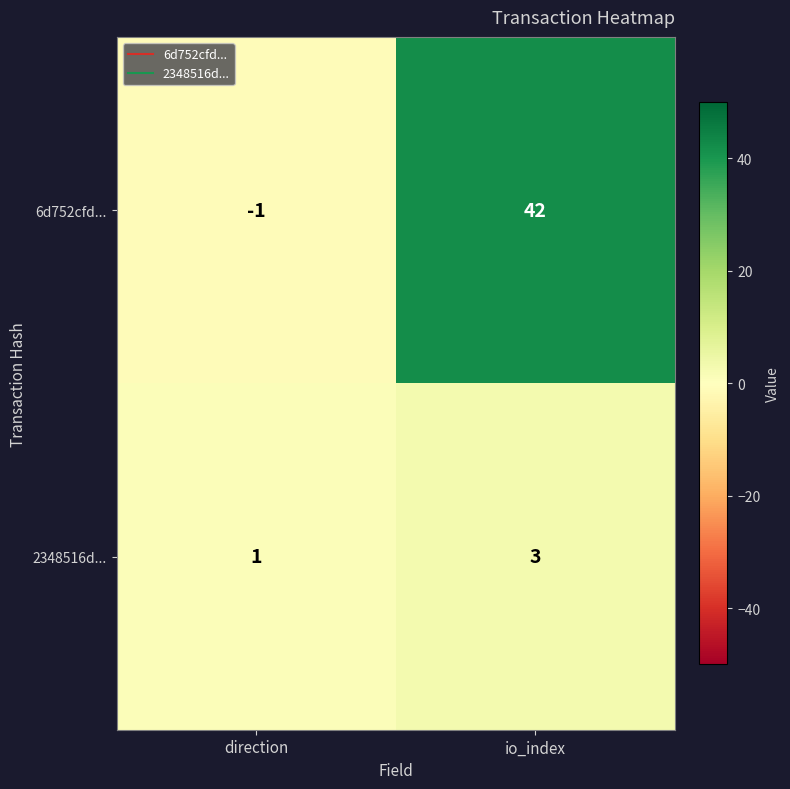

The value of 2348516d... at direction is 1. True or false?

True